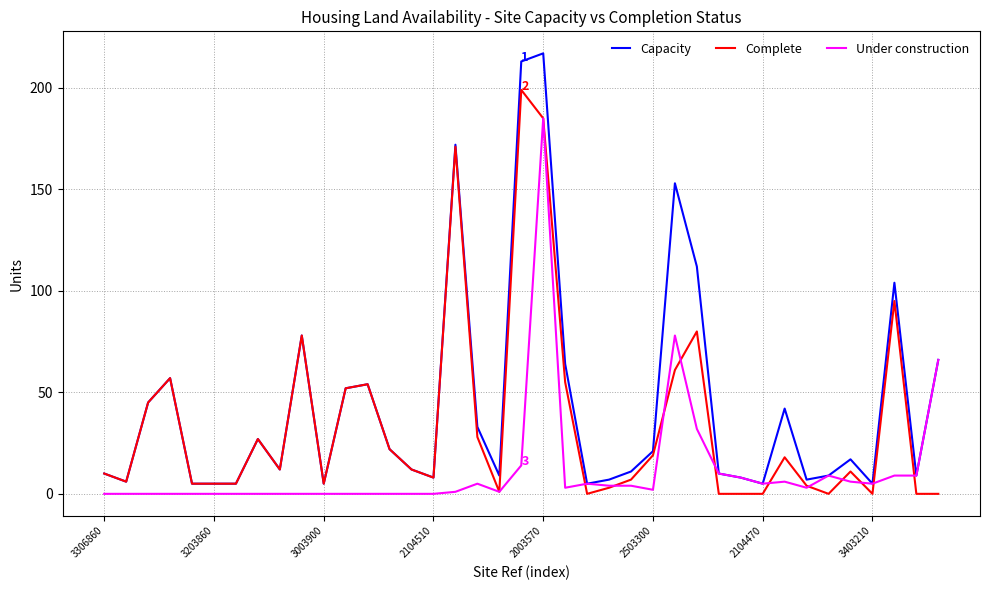

True or false: Under construction has more than 2 points higher than both neighbors.

True